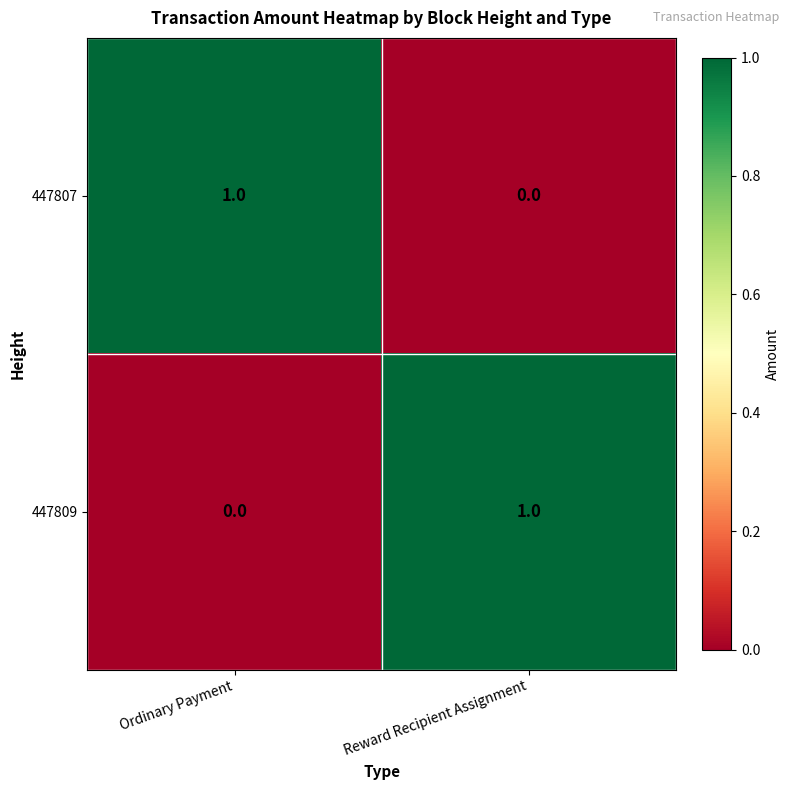

At which label does 447809 reach its peak?

Reward Recipient Assignment